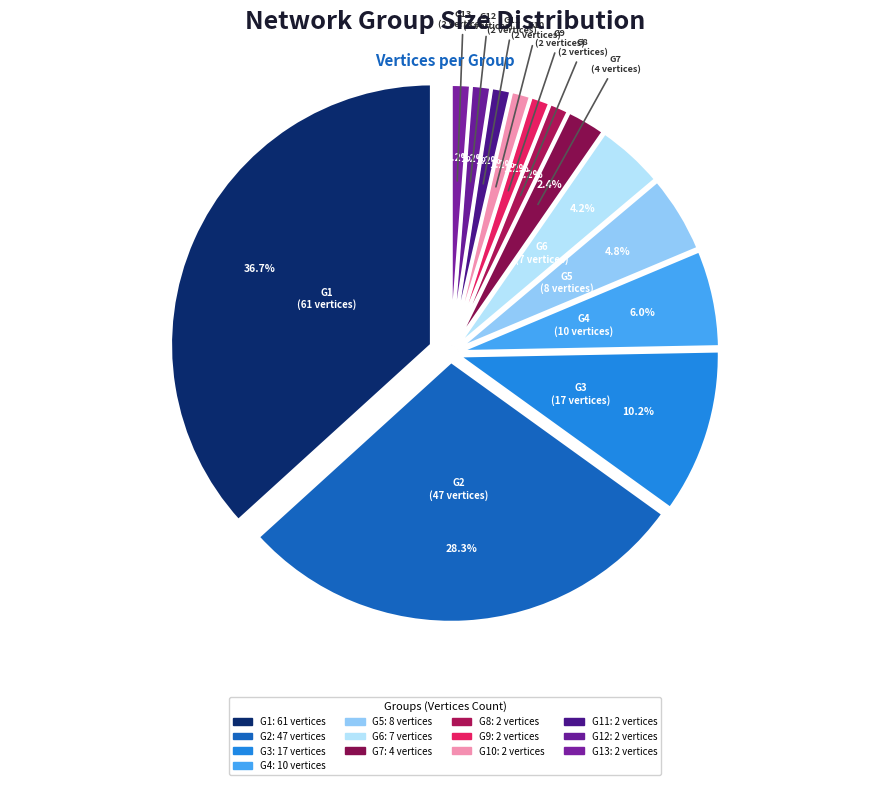

Which slice is the largest?

G1